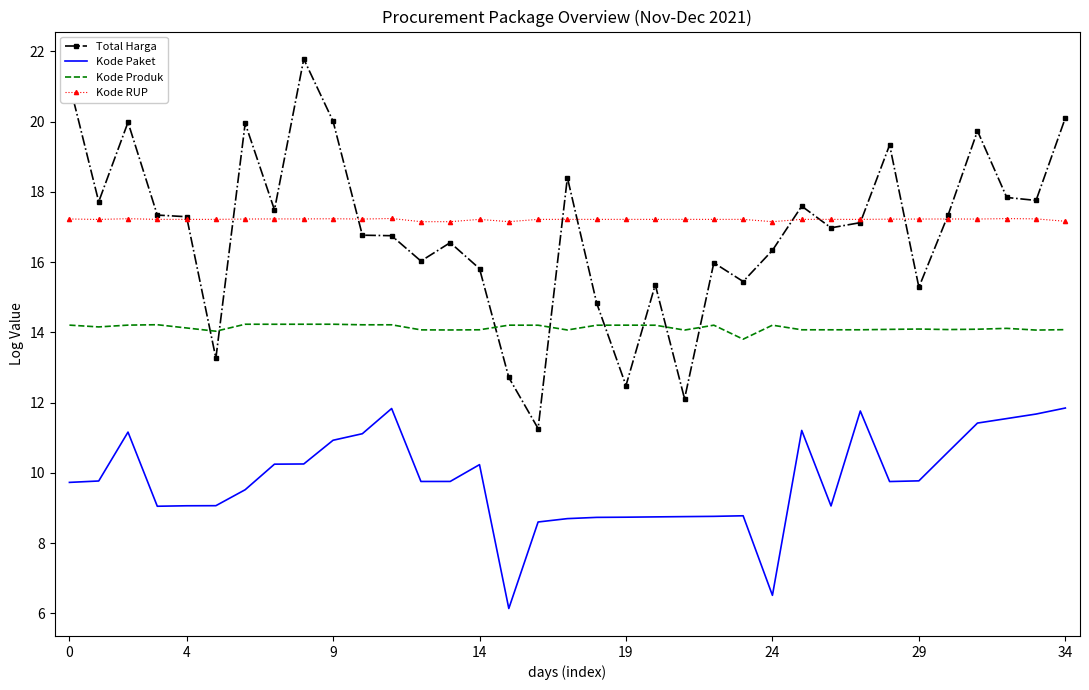

True or false: Kode Produk and Total Harga intersect in this chart.

True